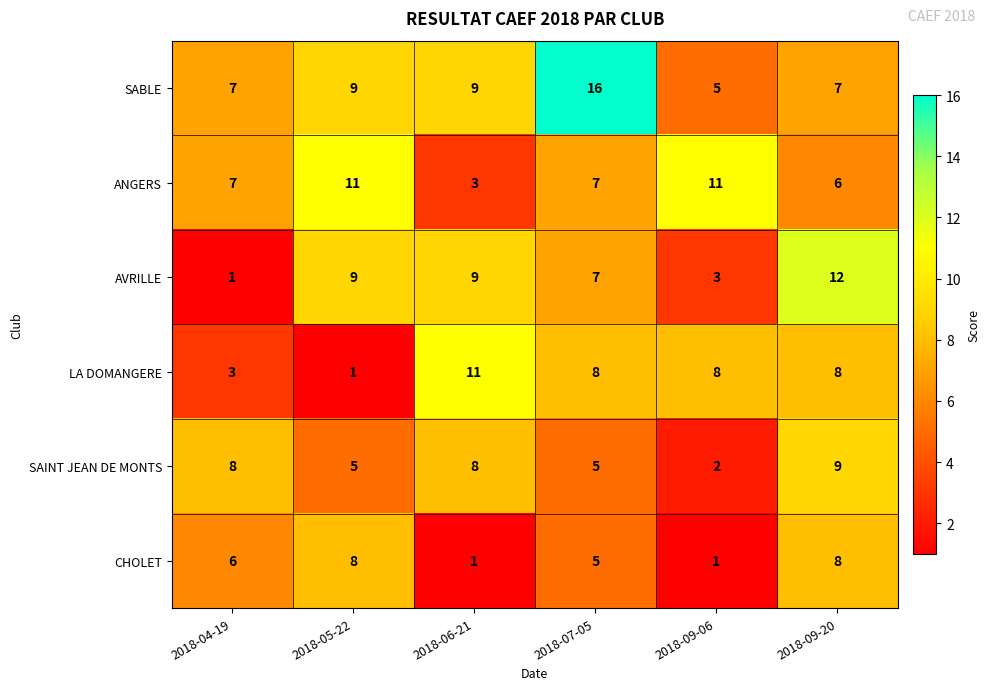

At which label does SABLE reach its peak?

2018-07-05